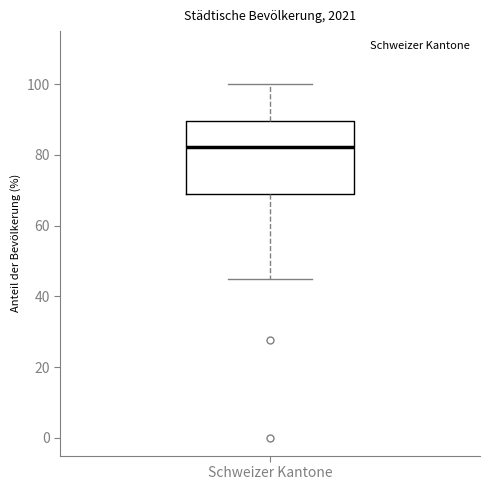

Where does the upper whisker of the box for Schweizer Kantone end on the y-axis? The values are not printed on the chart, so give them approximately, as read against the axis.

100